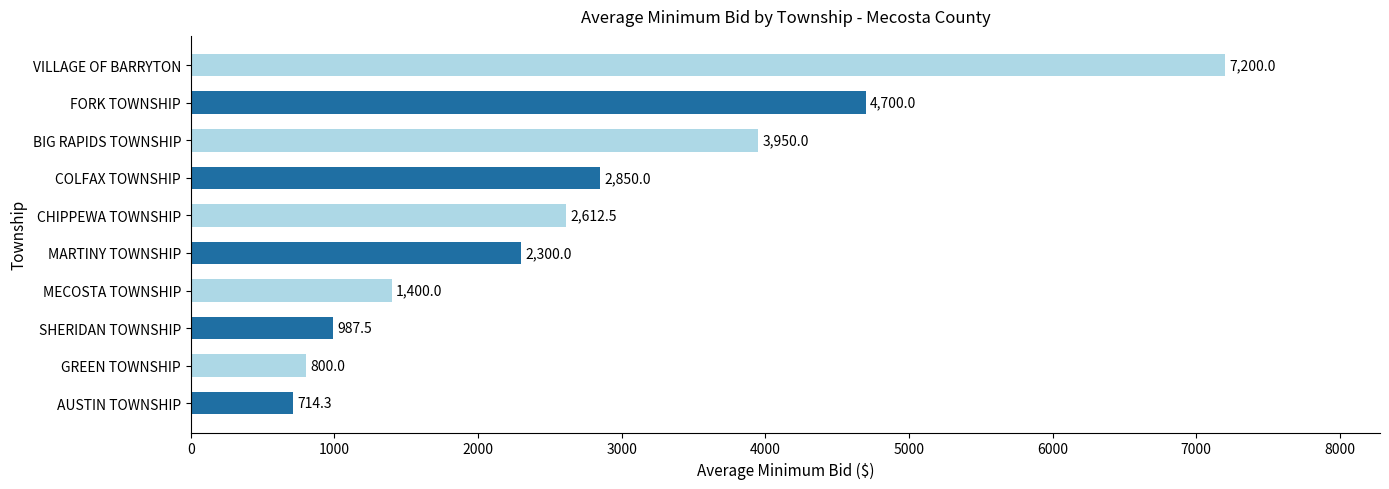

Which has a higher value, COLFAX TOWNSHIP or BIG RAPIDS TOWNSHIP?

BIG RAPIDS TOWNSHIP